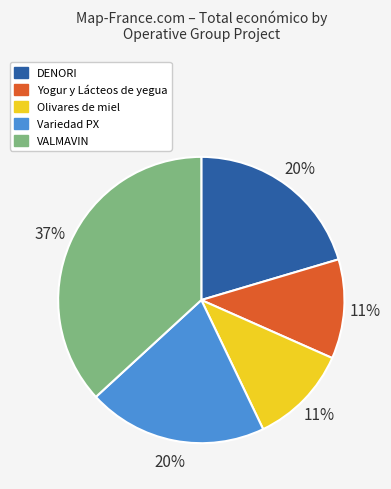

To the nearest percent, what is the combined percentage of Yogur y Lácteos de yegua and VALMAVIN?

48%